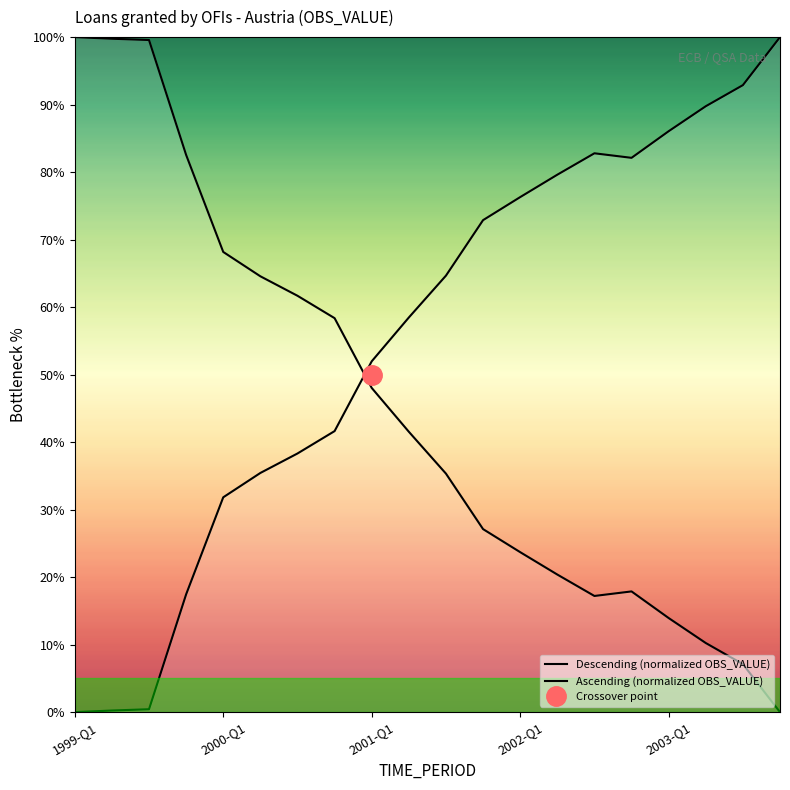

What is the difference between the Descending (normalized OBS_VALUE) values at 2003-Q1 and 6?

6.5